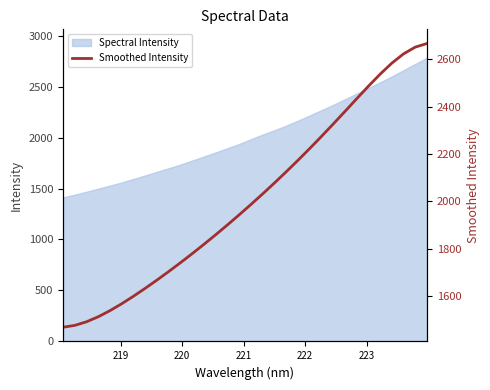

What is the highest value of the Spectral Intensity series?

2783.0